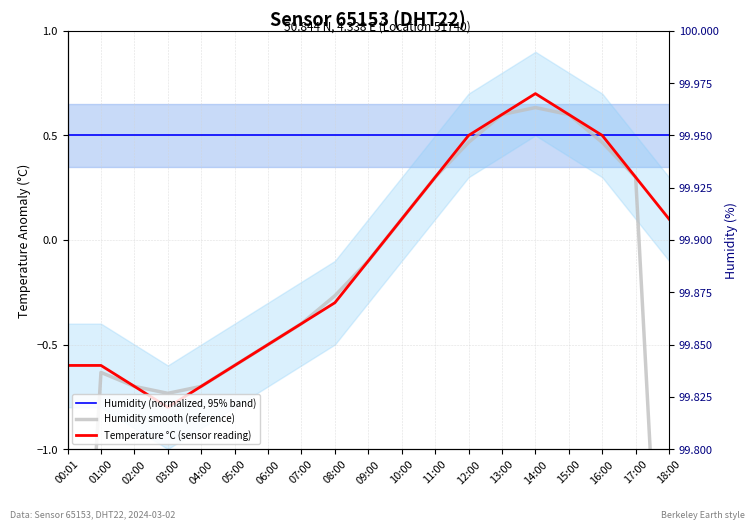

Which series has the largest range (max minus min)?

Humidity smooth (reference)